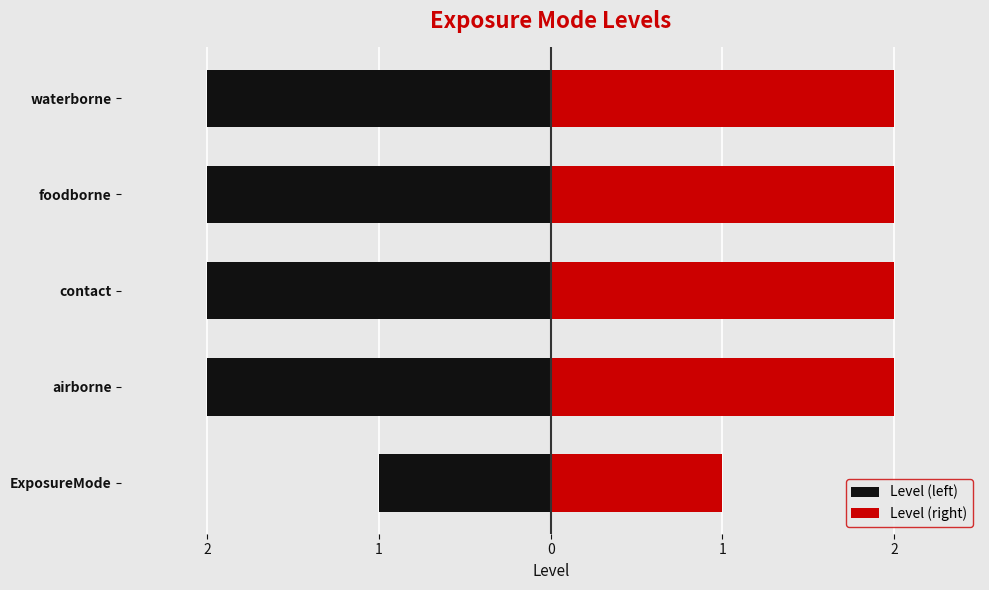

True or false: Level (left) has a value of -3 at contact.

False